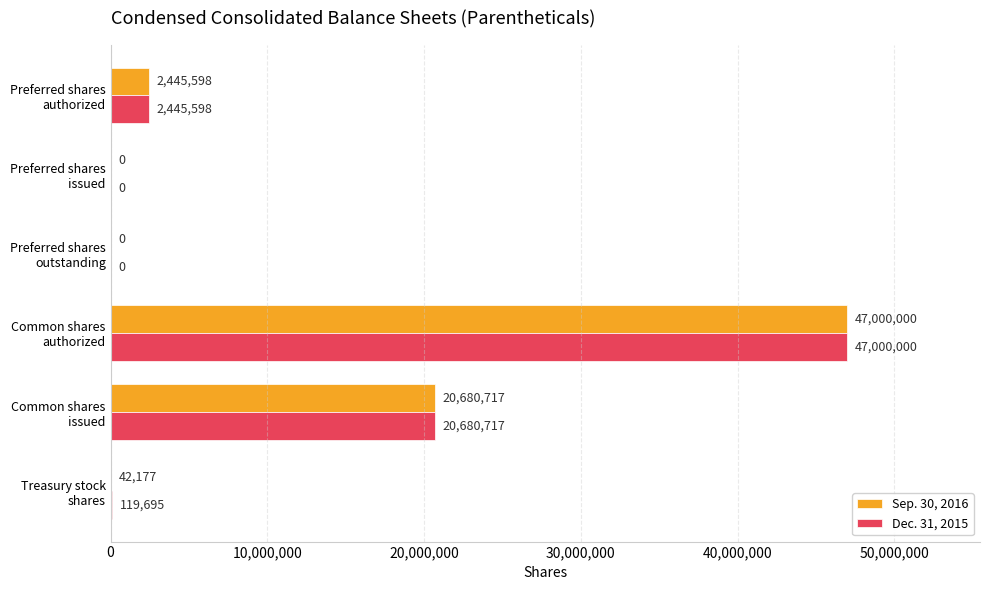

Which series has the largest total across all categories?

Dec. 31, 2015